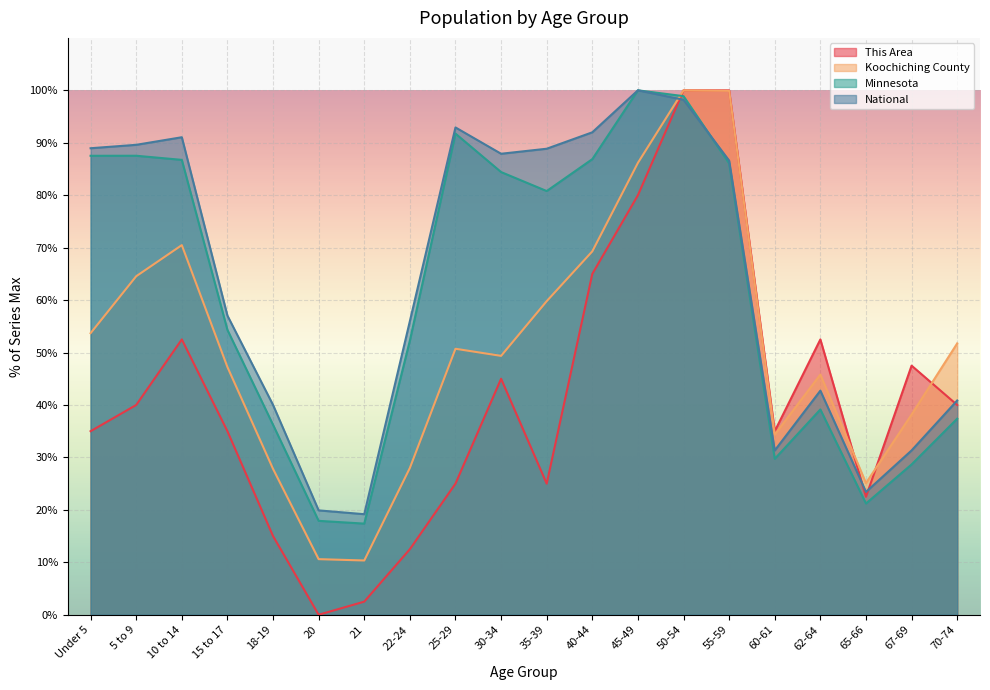

What is the value of the This Area point at the 16th from the left?

35.0